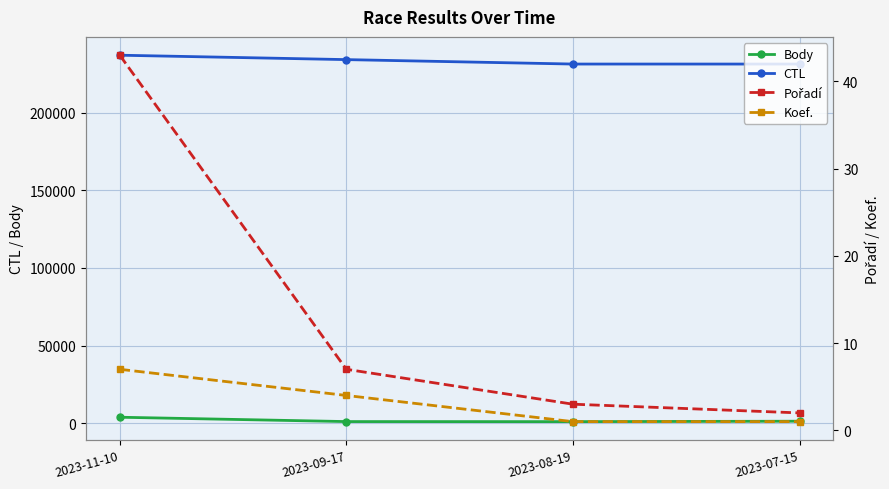

What is the value of the Pořadí point at the 3rd from the left?

3